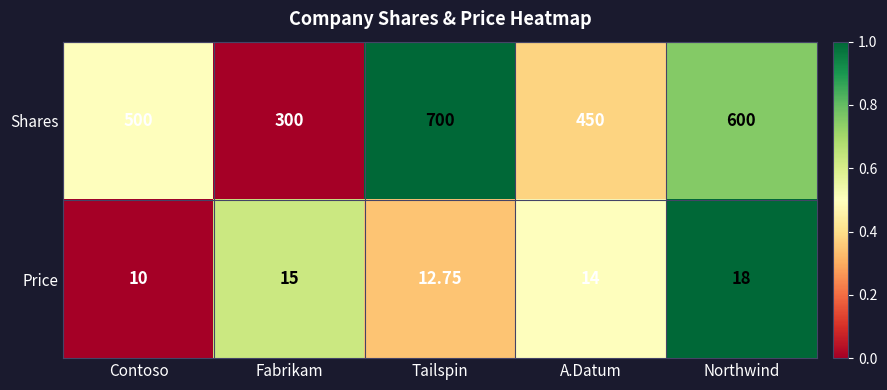

At which category is the sum across all series the highest?

Tailspin